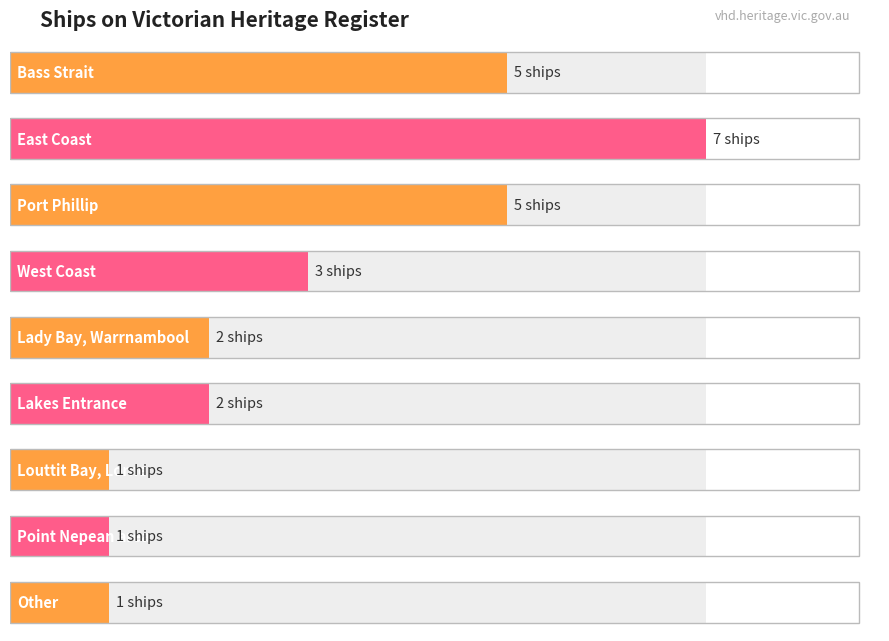

The chart shows a value of 2 at Lady Bay, Warrnambool. True or false?

True